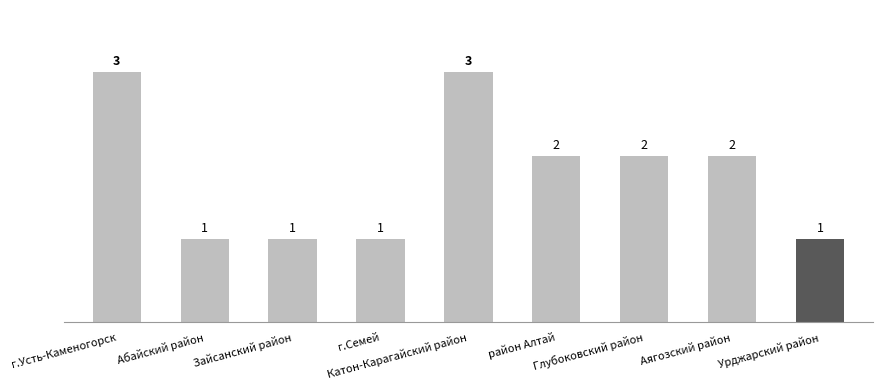

Which has a higher value, Глубоковский район or г.Семей?

Глубоковский район